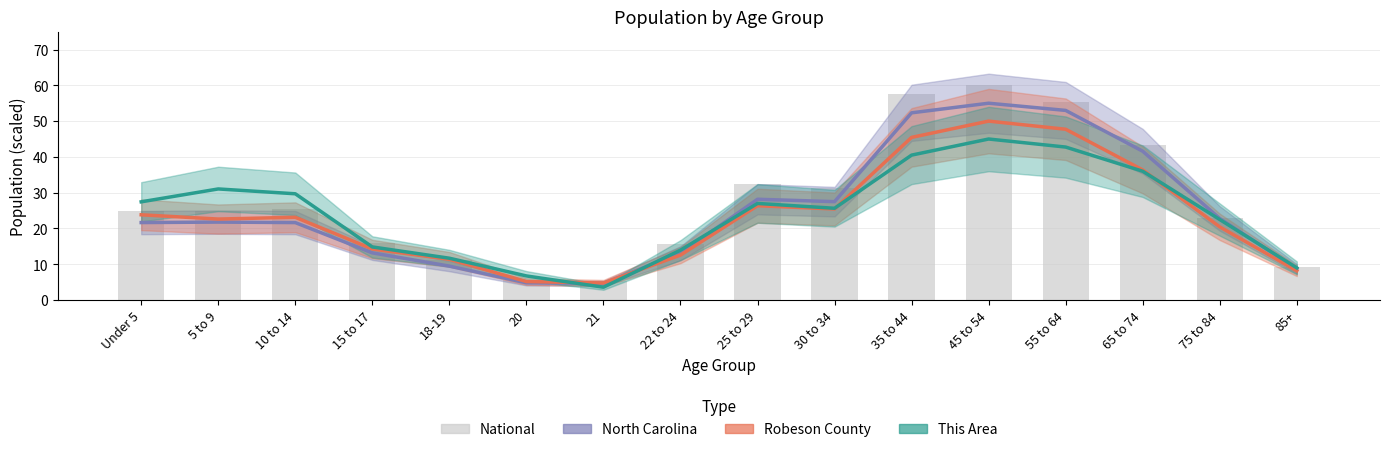

What is the label of the 2nd bar from the right?

75 to 84